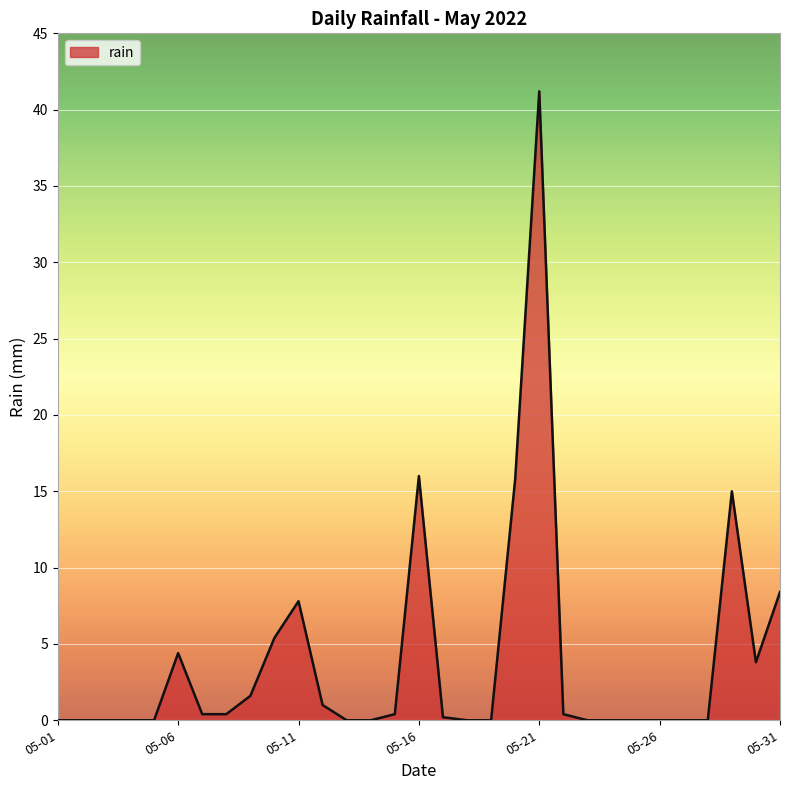

What is the maximum value shown in the chart?

41.2